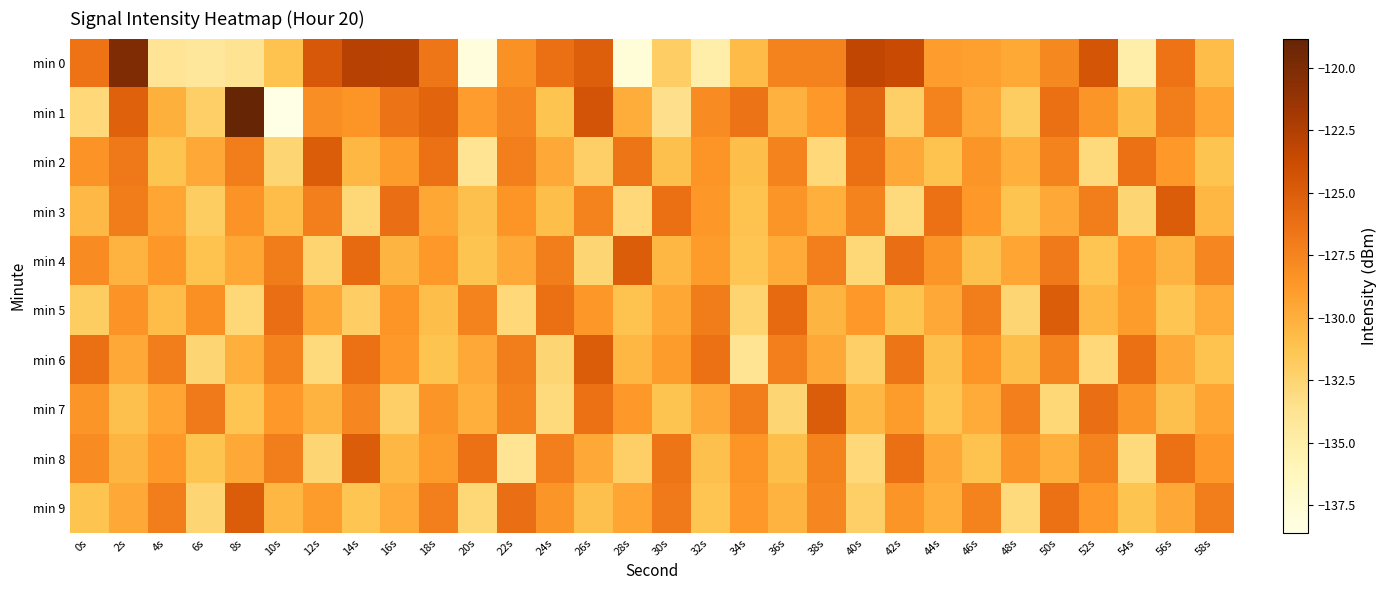

Reading left to right, extract all data points from this chart.

min 0: 0s=-126.4	2s=-120.1	4s=-133.9	6s=-134.2	8s=-133.7	10s=-131.2	12s=-124.7	14s=-122.8	16s=-122.8	18s=-126.7	20s=-138.0	22s=-128.3	24s=-126.2	26s=-125.1	28s=-137.8	30s=-132.0	32s=-135.1	34s=-130.7	36s=-127.4	38s=-127.4	40s=-123.2	42s=-123.6	44s=-129.0	46s=-129.1	48s=-129.6	50s=-127.7	52s=-124.4	54s=-135.1	56s=-126.4	58s=-130.8
min 1: 0s=-132.8	2s=-125.3	4s=-130.1	6s=-132.1	8s=-118.8	10s=-138.6	12s=-128.1	14s=-128.5	16s=-126.5	18s=-125.5	20s=-129.0	22s=-127.7	24s=-131.2	26s=-124.3	28s=-129.9	30s=-133.5	32s=-127.9	34s=-126.5	36s=-130.1	38s=-128.8	40s=-125.4	42s=-132.1	44s=-127.3	46s=-129.7	48s=-131.9	50s=-126.2	52s=-128.6	54s=-130.9	56s=-127.1	58s=-129.5
min 2: 0s=-128.3	2s=-126.8	4s=-131.2	6s=-129.7	8s=-127.1	10s=-132.6	12s=-125.0	14s=-130.5	16s=-128.9	18s=-126.3	20s=-133.8	22s=-127.2	24s=-129.7	26s=-132.1	28s=-126.6	30s=-131.0	32s=-128.5	34s=-130.9	36s=-127.3	38s=-132.8	40s=-126.2	42s=-129.7	44s=-131.1	46s=-128.6	48s=-130.0	50s=-127.5	52s=-132.9	54s=-126.3	56s=-128.8	58s=-131.2
min 3: 0s=-130.6	2s=-127.0	4s=-129.5	6s=-131.9	8s=-128.3	10s=-130.8	12s=-127.2	14s=-132.7	16s=-126.1	18s=-129.6	20s=-131.0	22s=-128.5	24s=-130.9	26s=-127.3	28s=-132.8	30s=-126.2	32s=-128.7	34s=-131.1	36s=-128.6	38s=-130.0	40s=-127.5	42s=-132.9	44s=-126.3	46s=-128.8	48s=-131.2	50s=-129.7	52s=-127.1	54s=-132.6	56s=-125.0	58s=-130.5
min 4: 0s=-127.9	2s=-130.2	4s=-128.7	6s=-131.1	8s=-129.6	10s=-127.0	12s=-132.5	14s=-125.9	16s=-130.3	18s=-128.8	20s=-131.2	22s=-129.7	24s=-127.1	26s=-132.6	28s=-125.0	30s=-130.5	32s=-128.9	34s=-131.3	36s=-129.8	38s=-127.2	40s=-132.7	42s=-126.1	44s=-128.6	46s=-131.0	48s=-129.5	50s=-126.9	52s=-131.3	54s=-128.8	56s=-130.2	58s=-127.7
min 5: 0s=-131.9	2s=-128.3	4s=-130.8	6s=-128.2	8s=-132.7	10s=-126.1	12s=-129.6	14s=-132.0	16s=-128.5	18s=-130.9	20s=-127.3	22s=-132.8	24s=-126.2	26s=-128.7	28s=-131.1	30s=-129.6	32s=-127.0	34s=-132.5	36s=-125.9	38s=-130.3	40s=-128.8	42s=-131.2	44s=-129.7	46s=-127.1	48s=-132.6	50s=-125.0	52s=-130.5	54s=-128.9	56s=-131.3	58s=-129.8
min 6: 0s=-126.2	2s=-129.7	4s=-127.1	6s=-132.6	8s=-130.0	10s=-127.5	12s=-132.9	14s=-126.3	16s=-128.8	18s=-131.2	20s=-129.7	22s=-127.1	24s=-132.6	26s=-125.0	28s=-130.5	30s=-128.9	32s=-126.3	34s=-133.8	36s=-127.2	38s=-129.7	40s=-132.1	42s=-126.6	44s=-131.0	46s=-128.5	48s=-130.9	50s=-127.3	52s=-132.8	54s=-126.2	56s=-129.7	58s=-131.1
min 7: 0s=-128.6	2s=-131.0	4s=-129.5	6s=-126.9	8s=-131.3	10s=-128.8	12s=-130.2	14s=-127.7	16s=-132.1	18s=-128.6	20s=-130.0	22s=-127.5	24s=-132.9	26s=-126.3	28s=-128.8	30s=-131.2	32s=-129.7	34s=-127.1	36s=-132.6	38s=-125.0	40s=-130.5	42s=-128.9	44s=-131.3	46s=-129.8	48s=-127.2	50s=-132.7	52s=-126.1	54s=-128.6	56s=-131.0	58s=-129.5
min 8: 0s=-127.9	2s=-130.3	4s=-128.8	6s=-131.2	8s=-129.7	10s=-127.1	12s=-132.6	14s=-125.0	16s=-130.5	18s=-128.9	20s=-126.3	22s=-133.8	24s=-127.2	26s=-129.7	28s=-132.1	30s=-126.6	32s=-131.0	34s=-128.5	36s=-130.9	38s=-127.3	40s=-132.8	42s=-126.2	44s=-129.7	46s=-131.1	48s=-128.6	50s=-130.0	52s=-127.5	54s=-132.9	56s=-126.3	58s=-128.8
min 9: 0s=-131.2	2s=-129.7	4s=-127.1	6s=-132.6	8s=-125.0	10s=-130.5	12s=-128.9	14s=-131.3	16s=-129.8	18s=-127.2	20s=-132.7	22s=-126.1	24s=-128.6	26s=-131.0	28s=-129.5	30s=-126.9	32s=-131.3	34s=-128.8	36s=-130.2	38s=-127.7	40s=-132.1	42s=-128.6	44s=-130.0	46s=-127.5	48s=-132.9	50s=-126.3	52s=-128.8	54s=-131.2	56s=-129.7	58s=-127.1